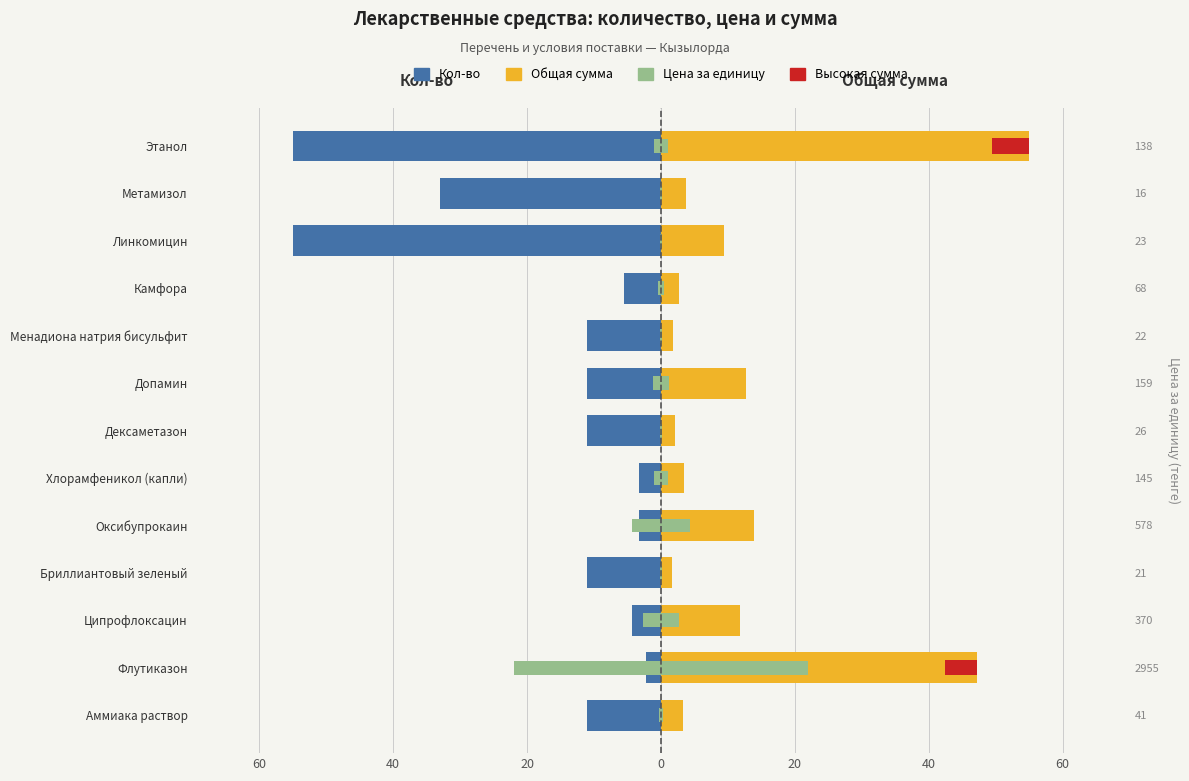

What is the value of the Кол-во bar at the 13th from the left?

-55.0